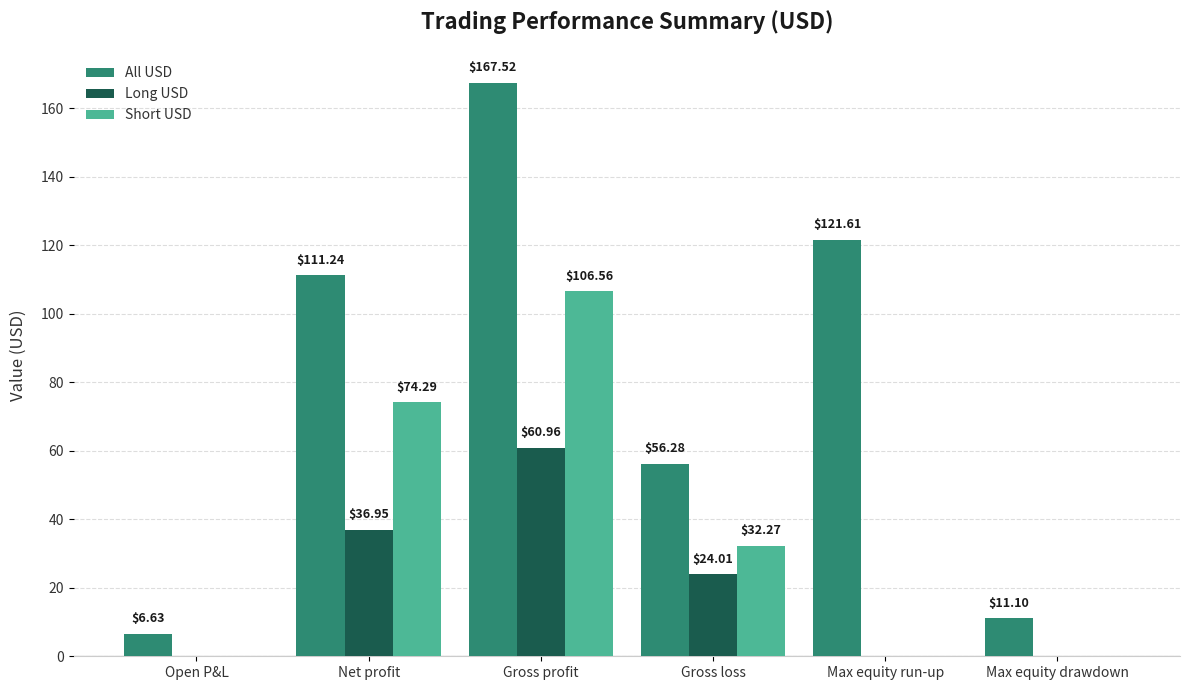

Where is All USD nearest to the value 87?

Net profit